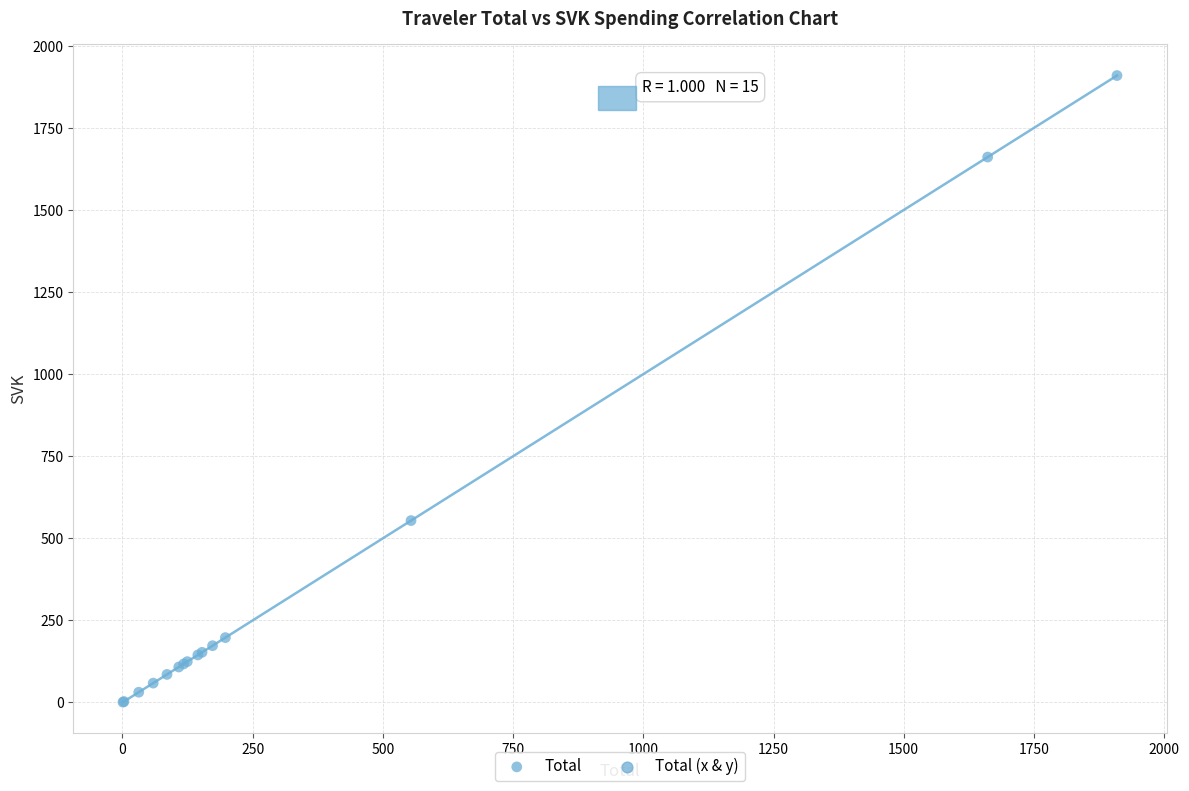

What Y value in the scatter plot is closest to 955?

554.0